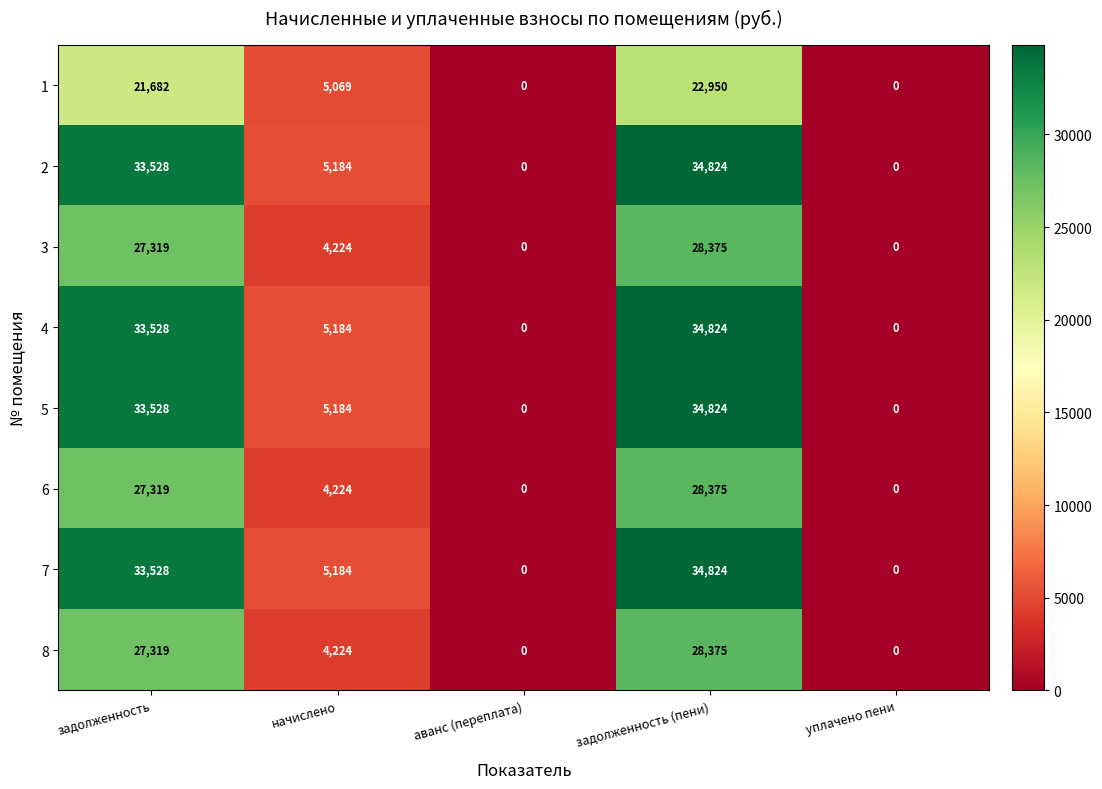

What is the maximum value shown in the chart?

34824